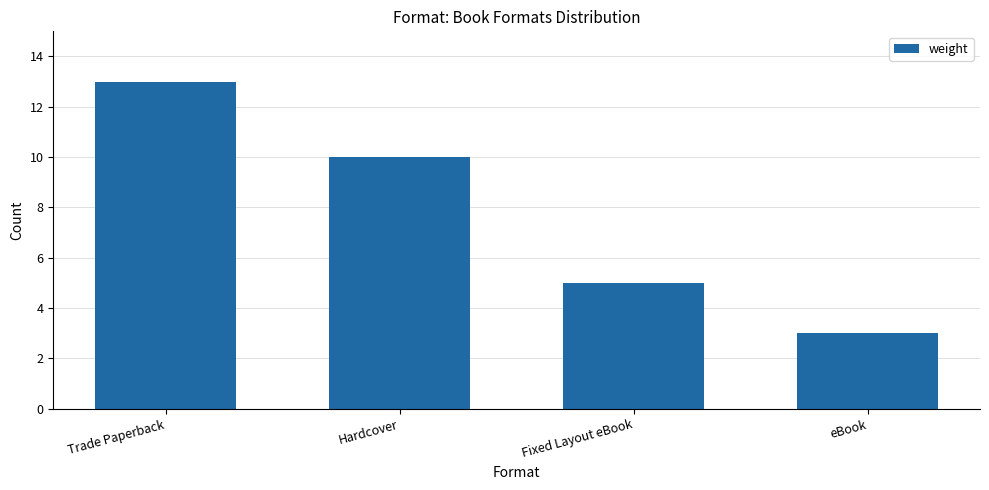

How many bars are there in total?

4